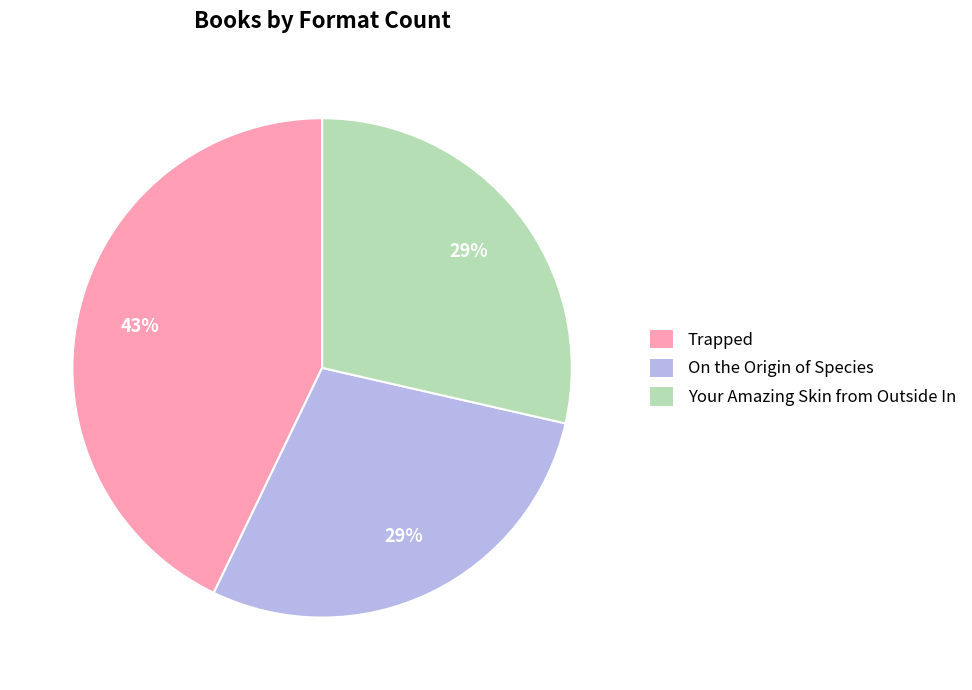

To the nearest percent, what percentage of the pie is Your Amazing Skin from Outside In?

29%